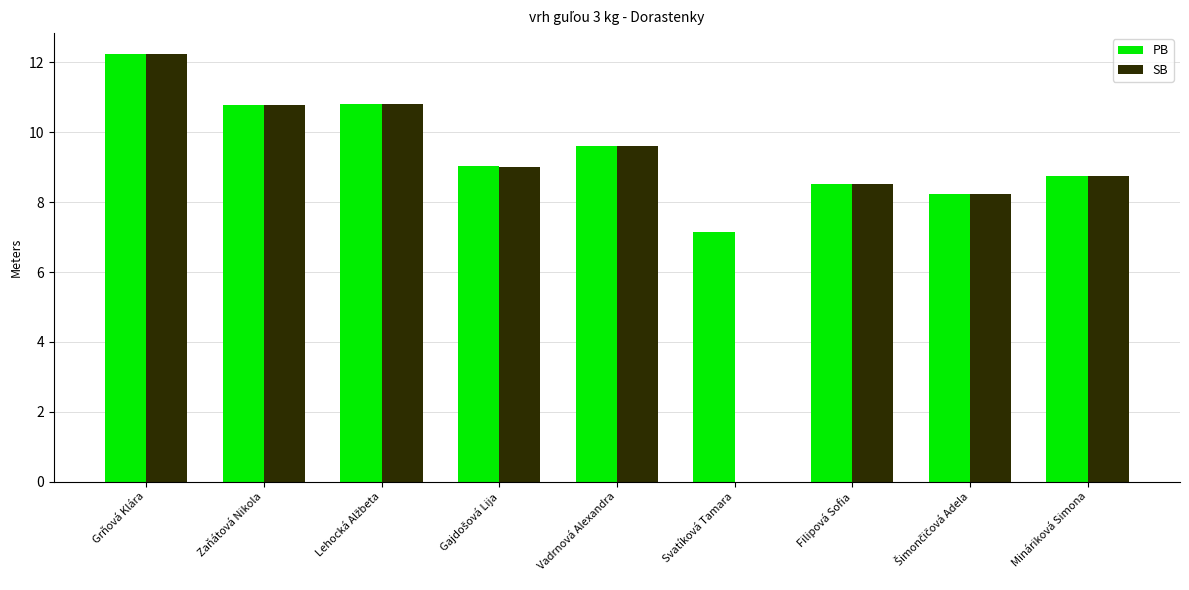

What is the sum of all PB values?

85.1